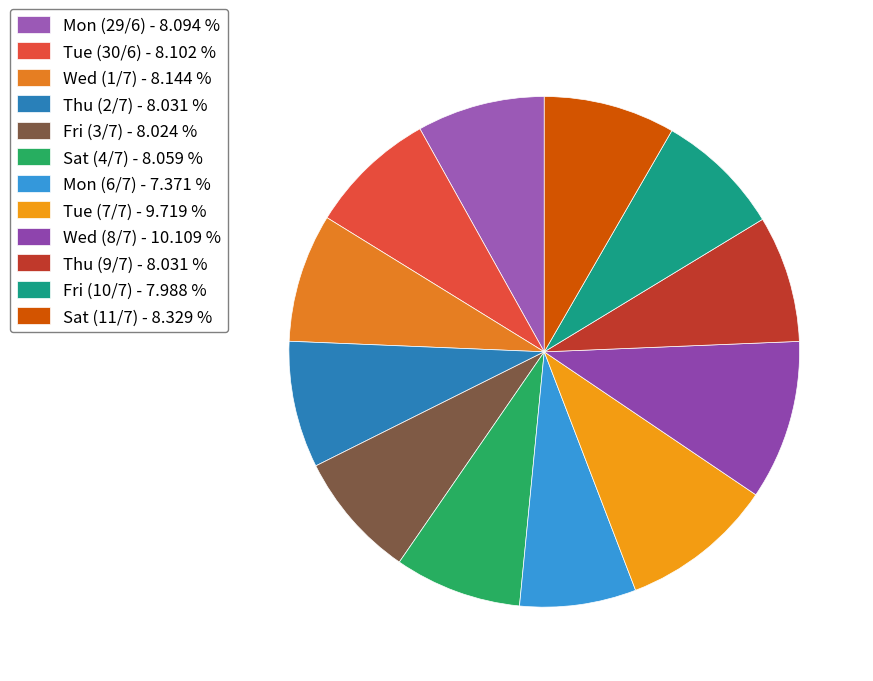

To the nearest percent, what is the difference between the largest and smallest slice percentages?

3%